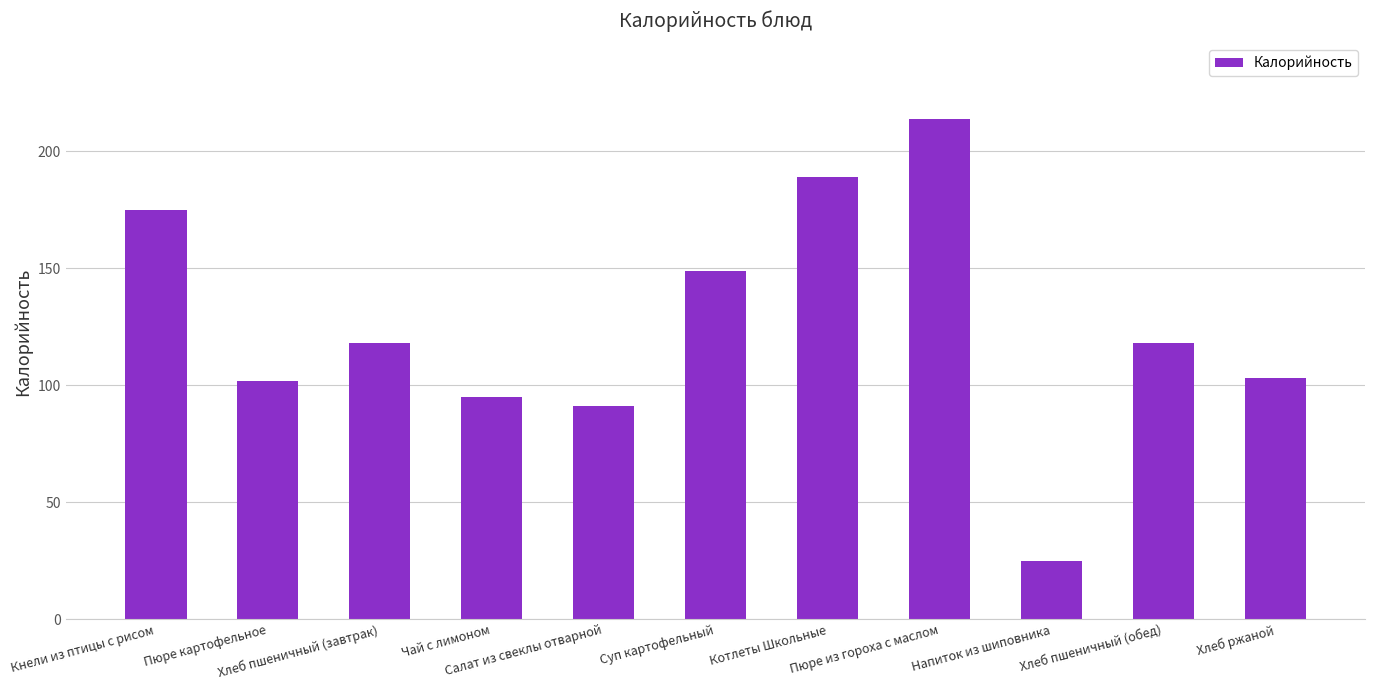

At which label does the data first exceed 118?

Кнели из птицы с рисом